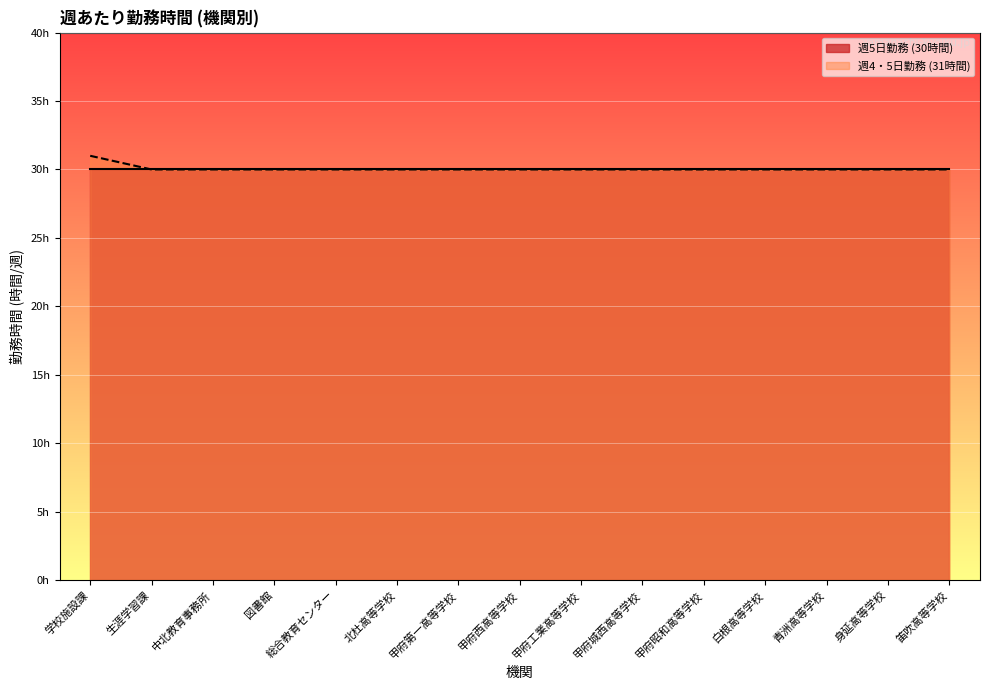

What is the label of the 12th point from the right?

図書館